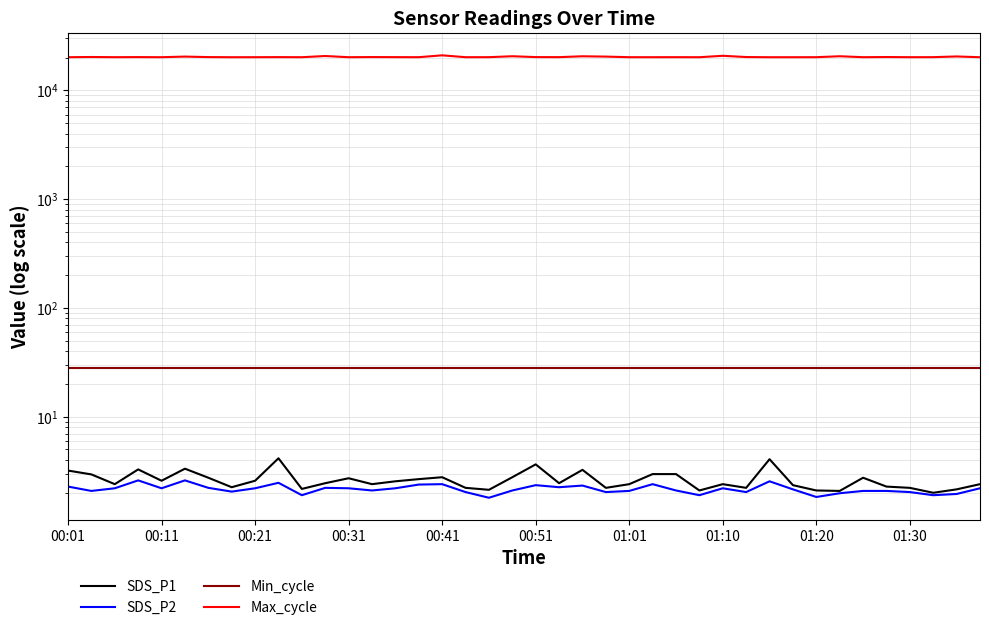

At how many categories does at least one series exceed 3746?

40